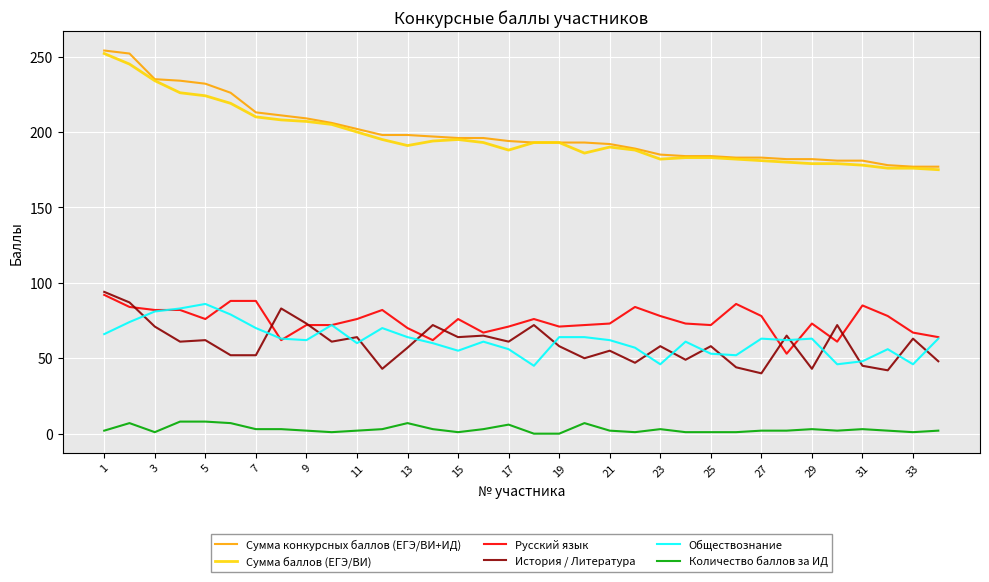

What is the maximum value for Количество баллов за ИД?

8